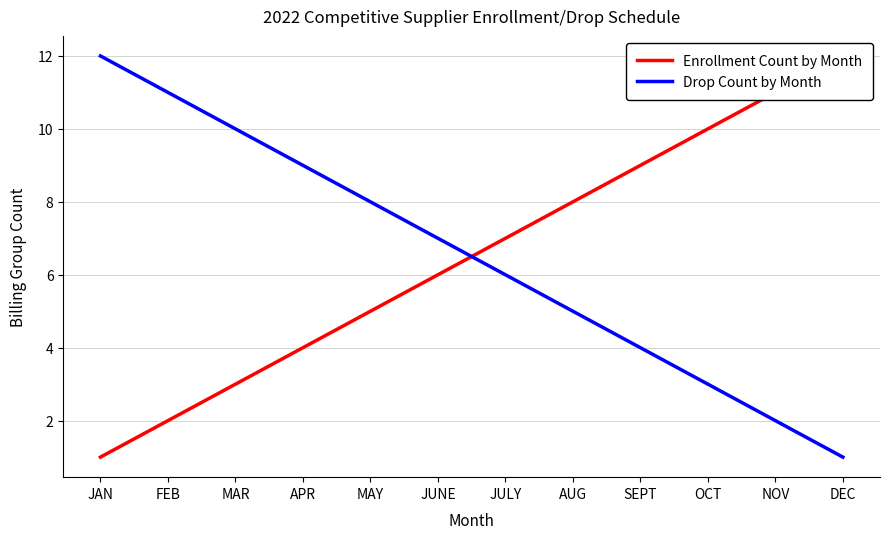

Is the value of Drop Count by Month at SEPT greater than the value of Enrollment Count by Month at NOV?

No